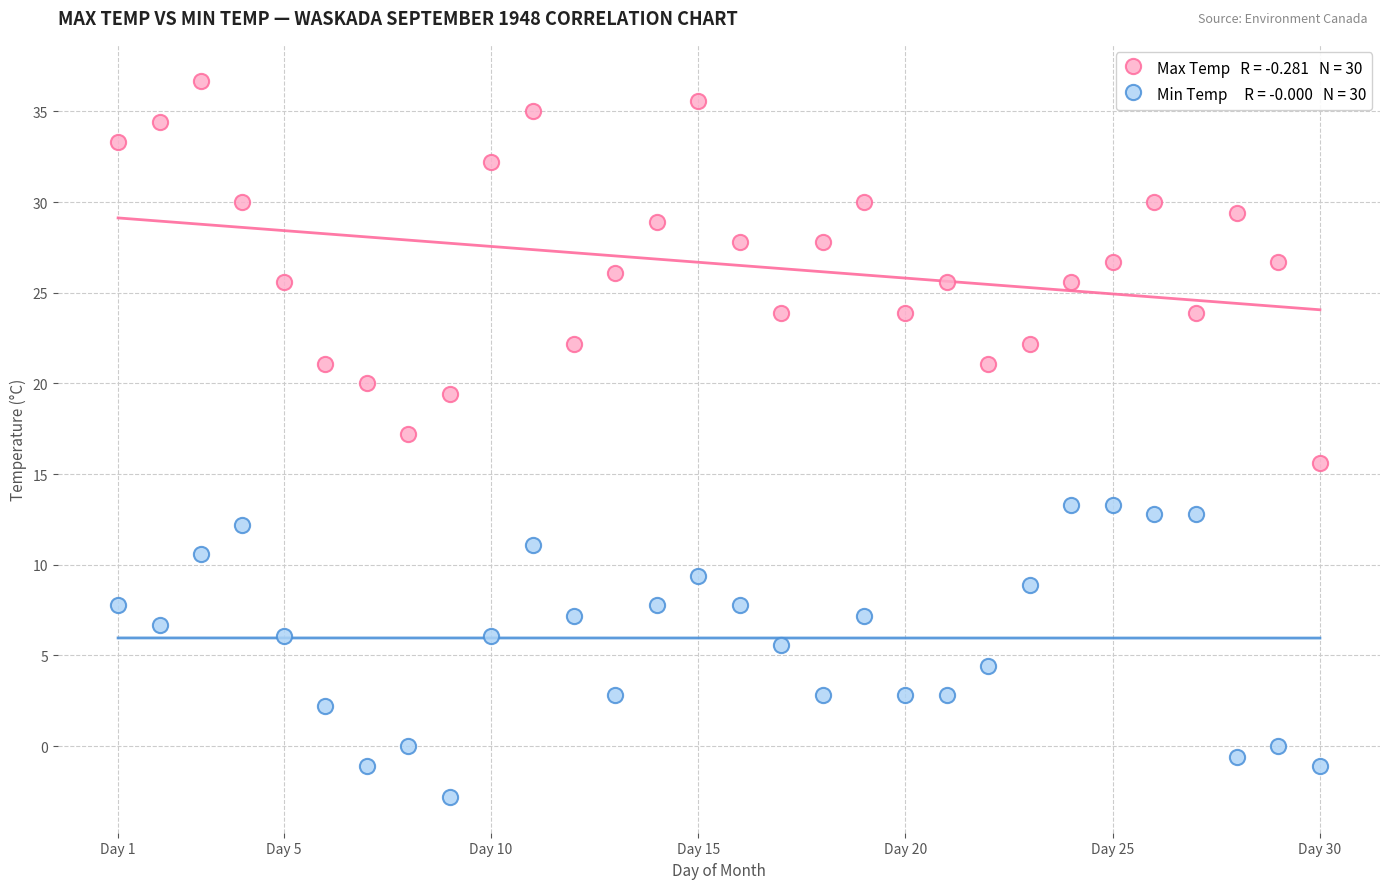

Across all data points, what is the range of X values (max minus min)?

29.0